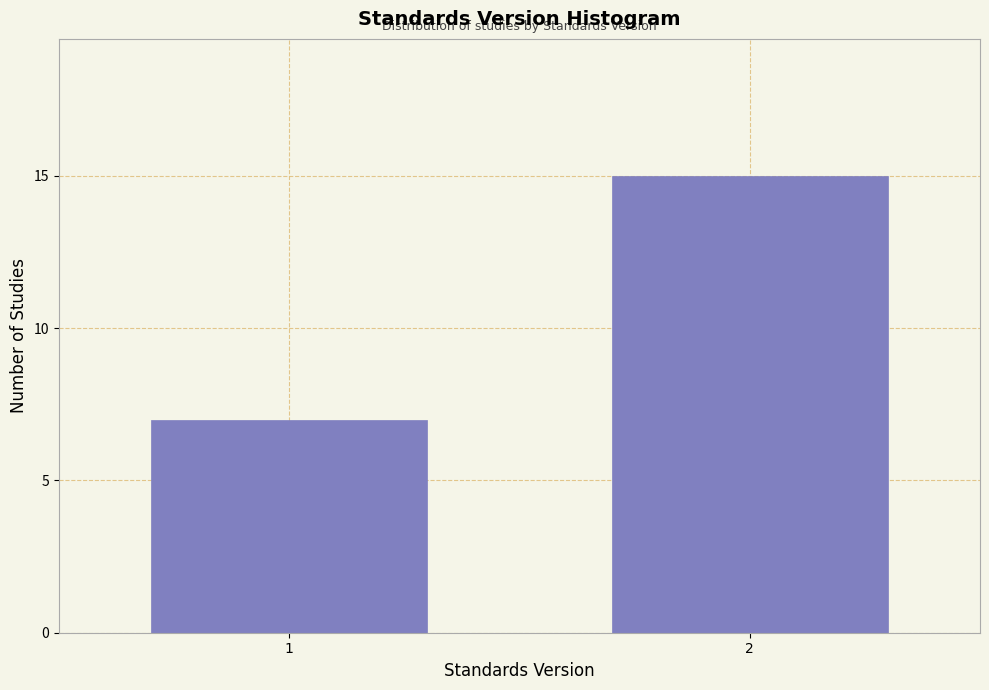

Reading left to right, transcribe all the data shown in this chart.

7	15